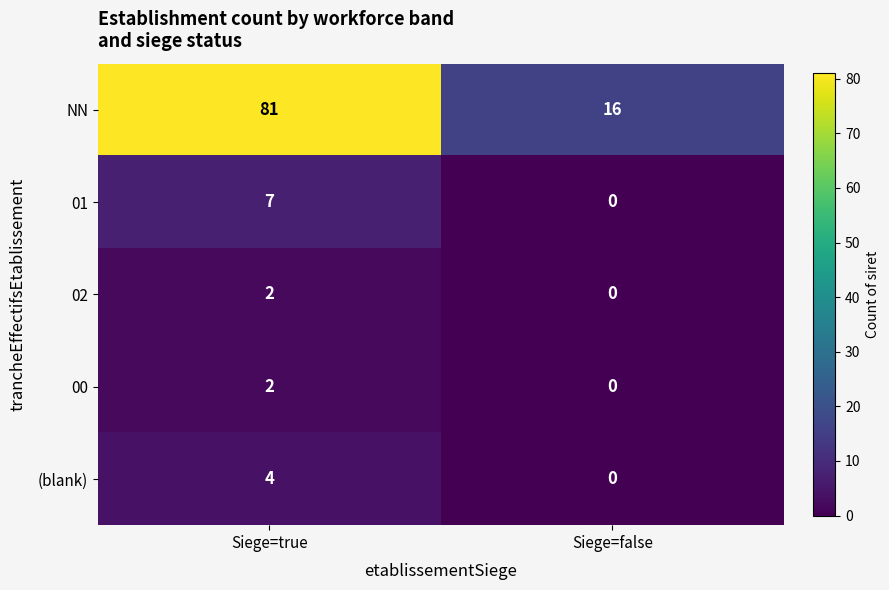

At which category is the sum across all series the highest?

Siege=true